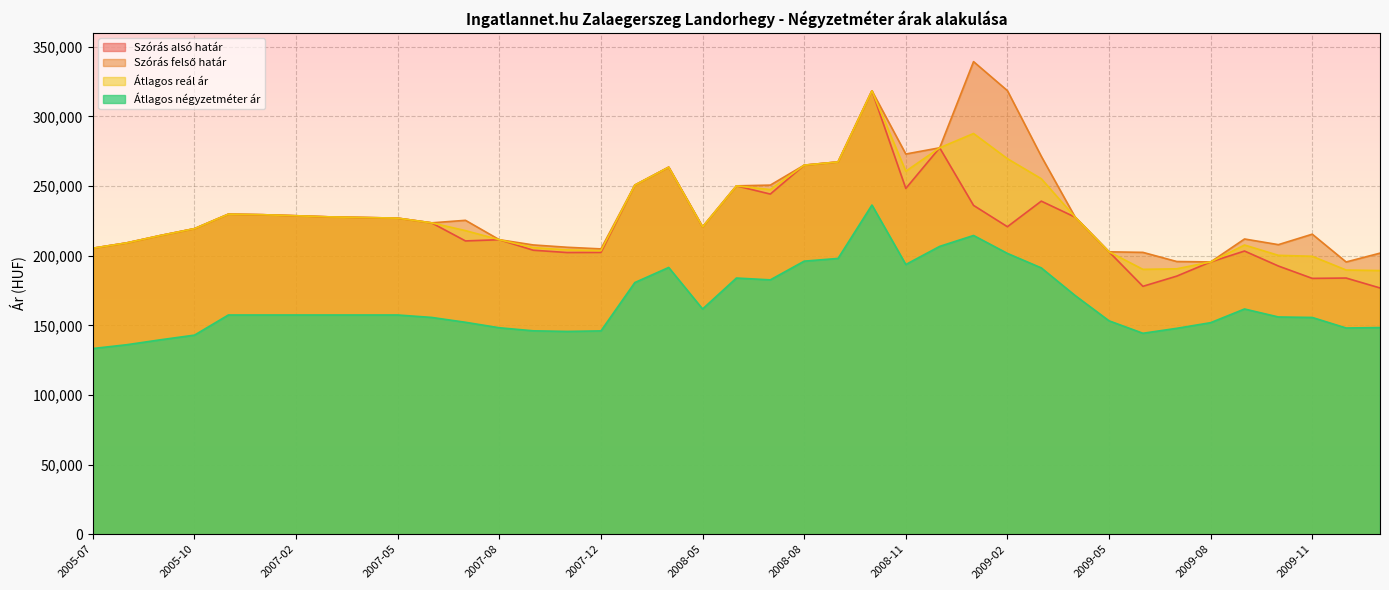

Reading left to right, list all the values displayed in this chart.

Szórás alsó határ: 205360	209187	214510	219405	229801	229422	228669	227846	227400	226955	223565	210585	211460	203921	202252	202341	250662	263541	220667	250132	244225	264990	267313	318389	248275	277454	236102	220788	239156	227644	202765	177990	185323	195501	203330	192571	183690	183938	176812
Szórás felső határ: 205360	209187	214510	219405	229801	229422	228669	227846	227400	226955	223565	225389	211460	207705	206036	204863	250662	263541	220667	250132	250655	264990	267313	318389	272989	277454	339328	318482	271352	227644	202765	202372	195797	195501	211978	207915	215426	195470	201818
Átlagos reál ár: 205360	209187	214510	219405	229801	229422	228669	227846	227400	226955	223565	217987	211460	205813	204144	203602	250662	263541	220667	250132	247440	264990	267313	318389	260632	277454	287715	269635	255254	227644	202765	190181	190560	195501	207654	200243	199558	189704	189315
Átlagos négyzetméter ár: 133333	136054	139613	142948	157407	157407	157407	157407	157407	157407	155662	152172	148237	146046	145600	145995	180703	191536	161723	183939	182630	196063	198023	236363	193663	206664	214502	201632	191224	171363	153231	144280	147840	151894	161712	155986	155633	148076	148372